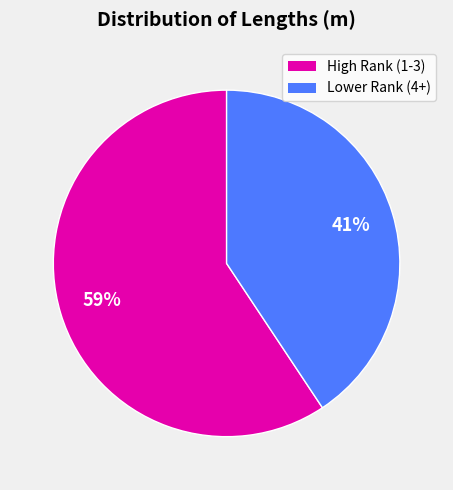

How many segments does this pie chart have?

2